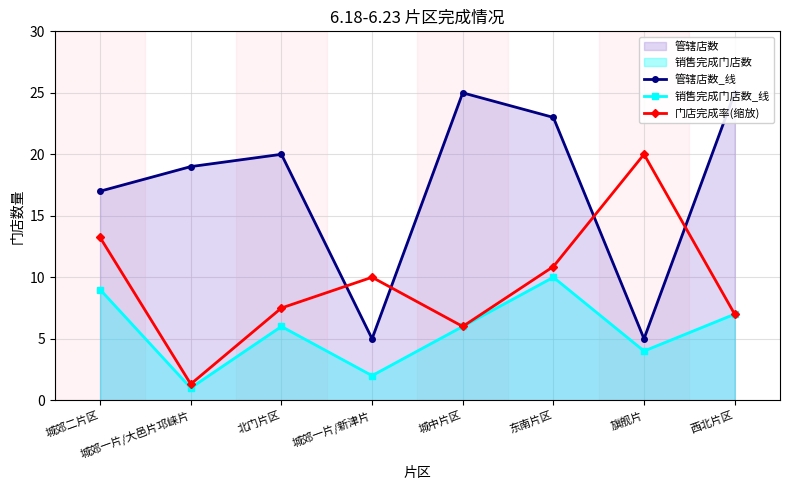

Reading left to right, list all the values displayed in this chart.

管辖店数_线: 城郊二片区=17.0	城郊一片/大邑片邛崃片=19.0	北门片区=20.0	城郊一片/新津片=5.0	城中片区=25.0	东南片区=23.0	旗舰片=5.0	西北片区=25.0
销售完成门店数_线: 城郊二片区=9.0	城郊一片/大邑片邛崃片=1.0	北门片区=6.0	城郊一片/新津片=2.0	城中片区=6.0	东南片区=10.0	旗舰片=4.0	西北片区=7.0
门店完成率(缩放): 城郊二片区=13.2	城郊一片/大邑片邛崃片=1.3	北门片区=7.5	城郊一片/新津片=10.0	城中片区=6.0	东南片区=10.9	旗舰片=20.0	西北片区=7.0